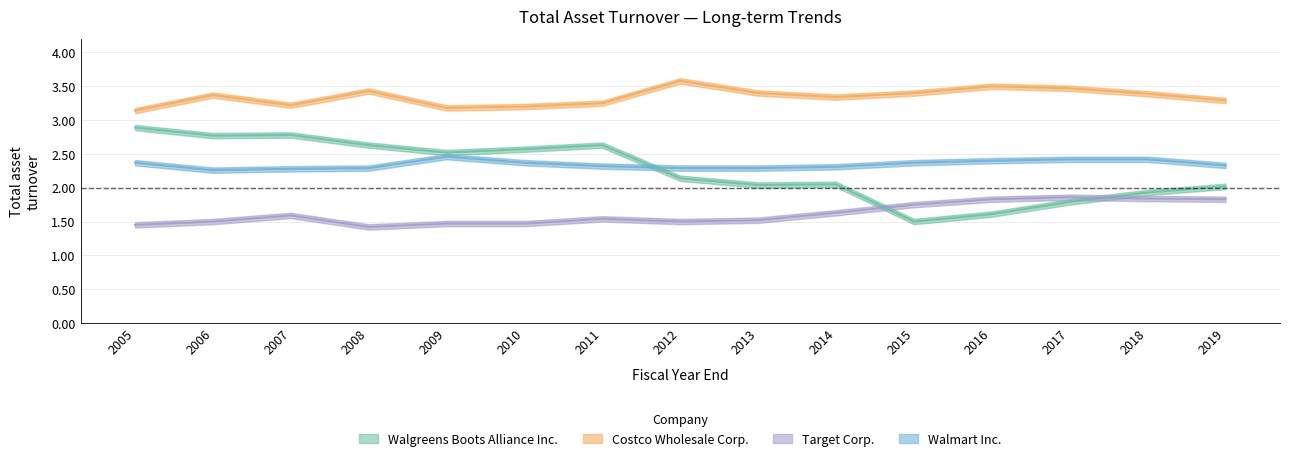

Rank the series at 2007 from highest to lowest value.

Costco Wholesale Corp., Walgreens Boots Alliance Inc., Walmart Inc., Target Corp.